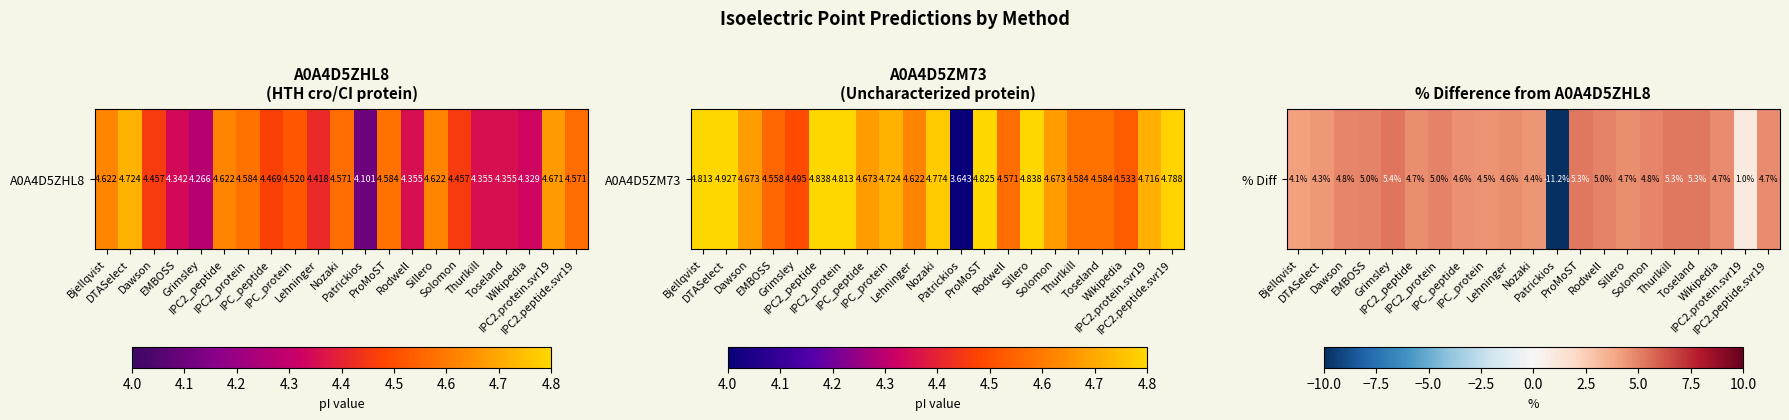

Rank the categories by value from highest to lowest.

Grimsley, Thurlkill, Toseland, ProMoST, IPC2_protein, EMBOSS, Rodwell, Dawson, Solomon, IPC2.peptide.svr19, Wikipedia, IPC2_peptide, Sillero, Lehninger, IPC_peptide, IPC_protein, Nozaki, DTASelect, Bjellqvist, IPC2.protein.svr19, Patrickios